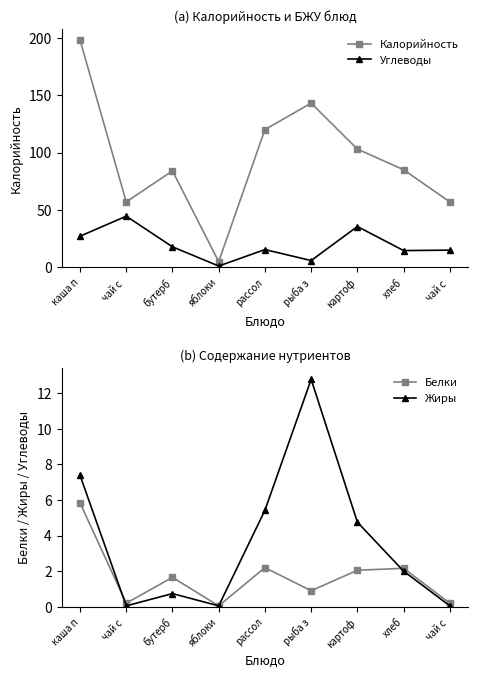

True or false: Калорийность and Жиры intersect in this chart.

False